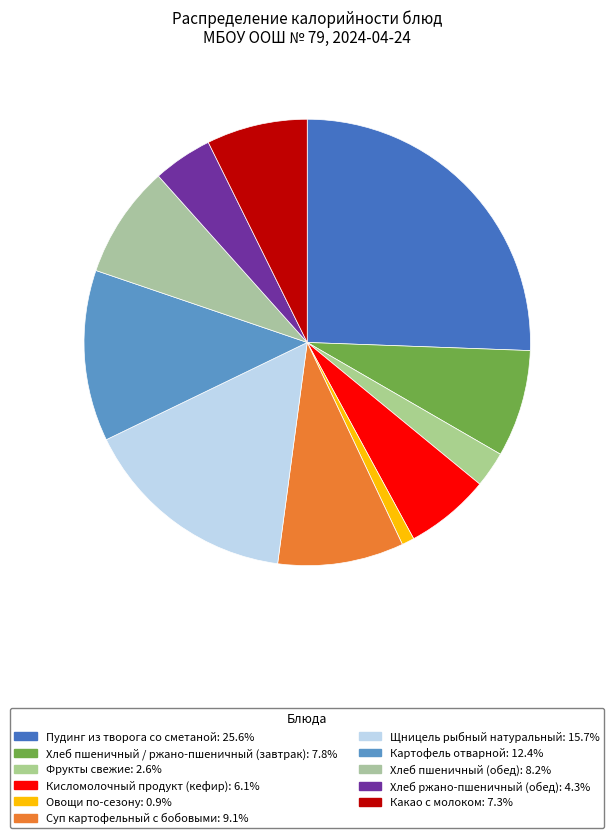

Between Фрукты свежие and Какао с молоком, which is larger?

Какао с молоком